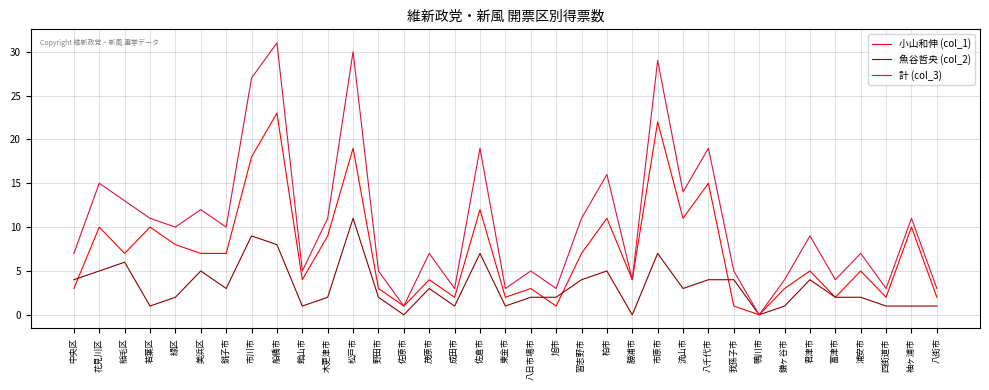

Rank the series by their average value, from highest to lowest.

計 (col_3), 小山和伸 (col_1), 魚谷哲央 (col_2)